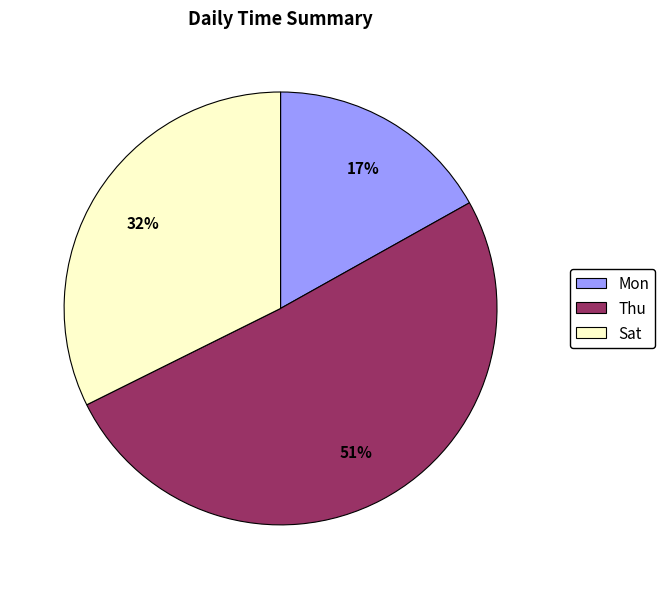

To the nearest percent, what is the average slice percentage?

33%